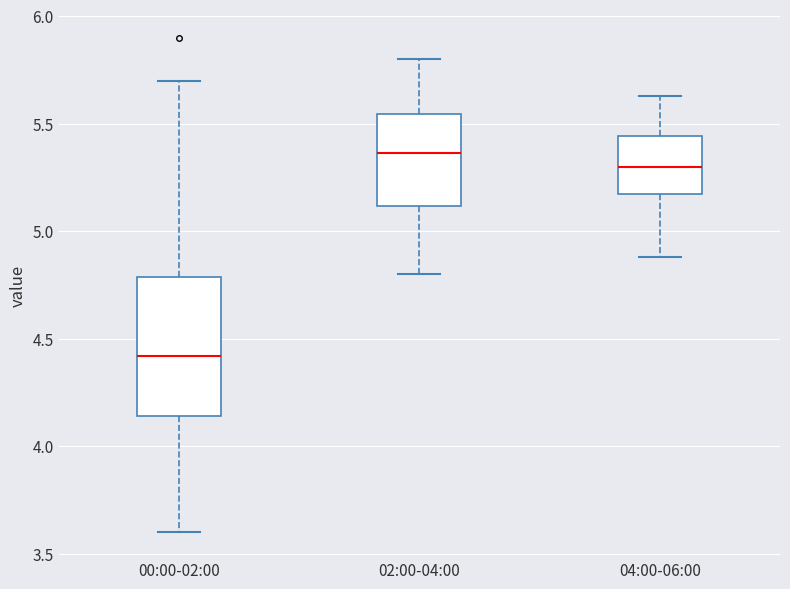

Reading left to right, read every box against the y-axis: the position of its median line, the range the box covers, and the ends of its whiskers. The values are not printed on the chart, so give them approximately, as read against the axis.

00:00-02:00: median 4.40, box 4.15 to 4.80, whiskers 3.60 to 5.70
02:00-04:00: median 5.35, box 5.10 to 5.55, whiskers 4.80 to 5.80
04:00-06:00: median 5.30, box 5.15 to 5.45, whiskers 4.90 to 5.65